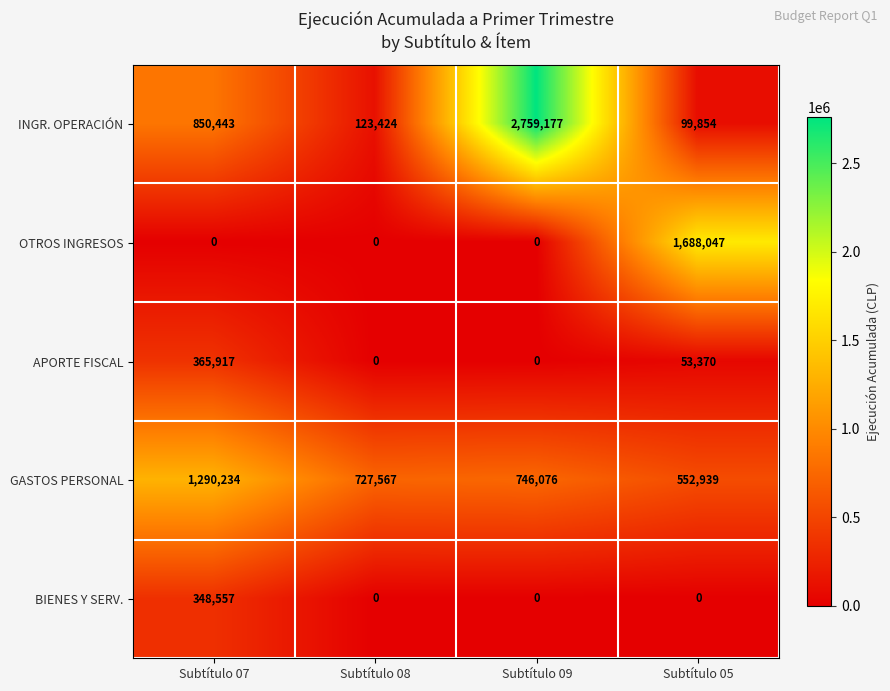

Reading left to right, transcribe all the data shown in this chart.

INGR. OPERACIÓN: Subtítulo 07=850443	Subtítulo 08=123424	Subtítulo 09=2759177	Subtítulo 05=99854
OTROS INGRESOS: Subtítulo 07=0	Subtítulo 08=0	Subtítulo 09=0	Subtítulo 05=1688047
APORTE FISCAL: Subtítulo 07=365917	Subtítulo 08=0	Subtítulo 09=0	Subtítulo 05=53370
GASTOS PERSONAL: Subtítulo 07=1290234	Subtítulo 08=727567	Subtítulo 09=746076	Subtítulo 05=552939
BIENES Y SERV.: Subtítulo 07=348557	Subtítulo 08=0	Subtítulo 09=0	Subtítulo 05=0